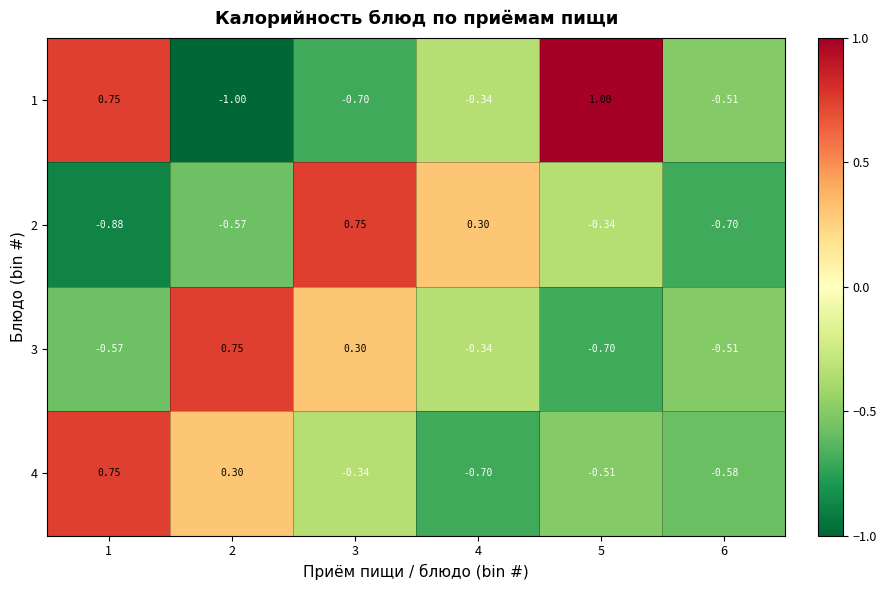

How many values in the 3 series exceed 0?

2